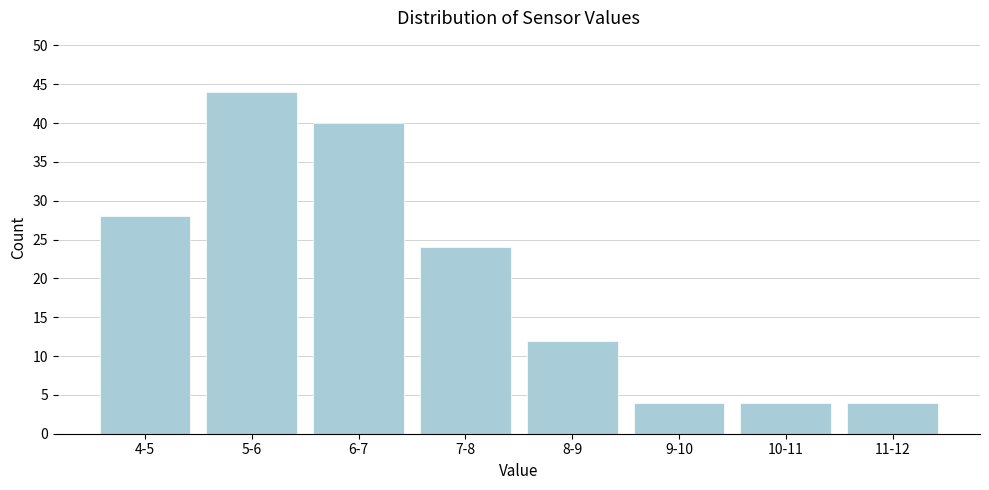

Reading right to left, transcribe all the data shown in this chart.

11-12=4	10-11=4	9-10=4	8-9=12	7-8=24	6-7=40	5-6=44	4-5=28